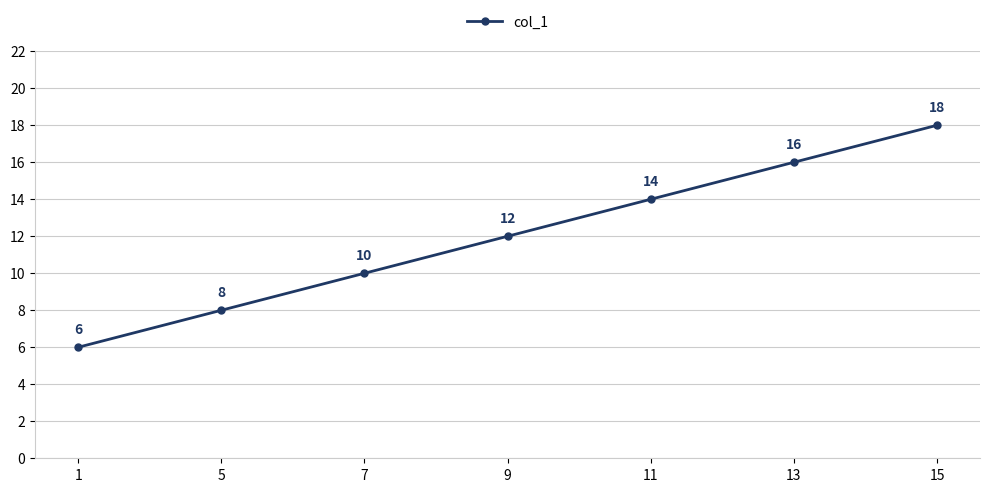

What is the sum of the values at 13 and 9?

28